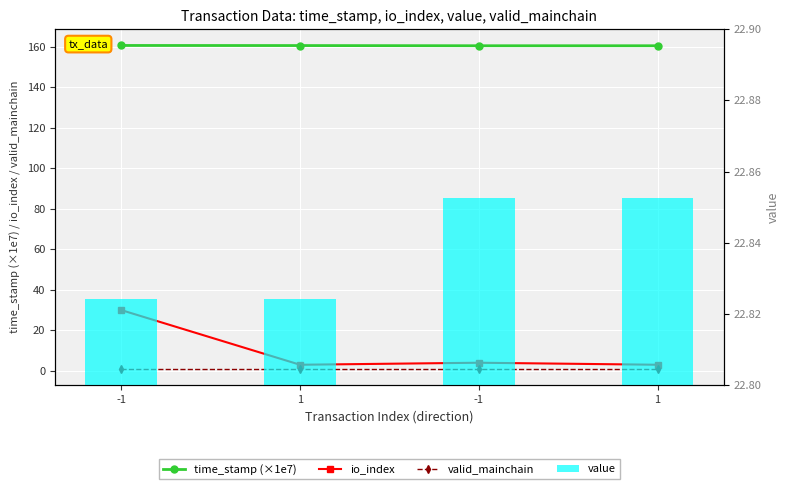

Which category has the highest value in the io_index series?

-1